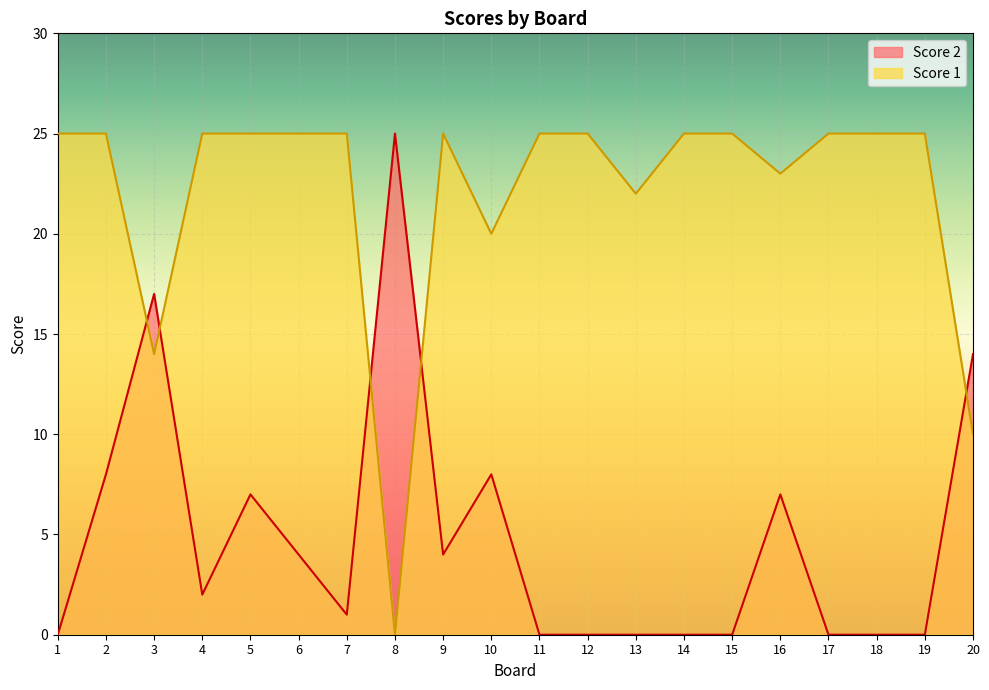

The value of Score 1 at 8 is 17. True or false?

False